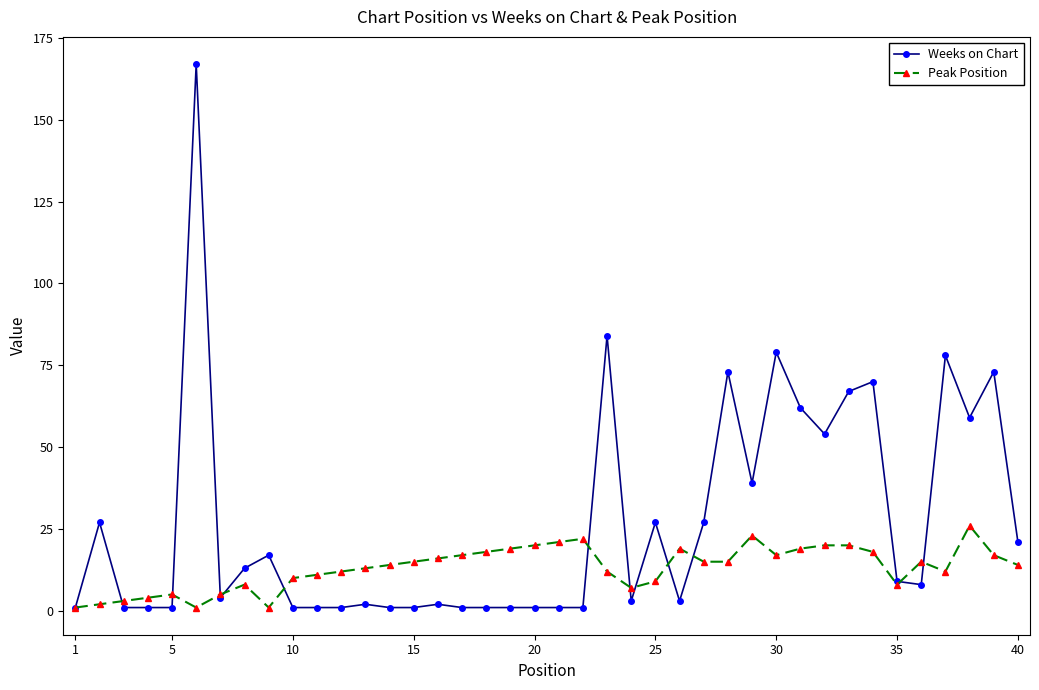

What is the highest value of the Weeks on Chart series?

167